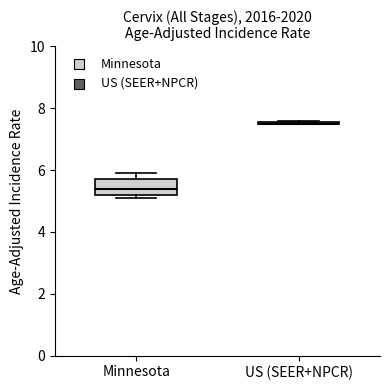

Comparing the boxes themselves (not the whiskers), which one is the tallest?

Minnesota